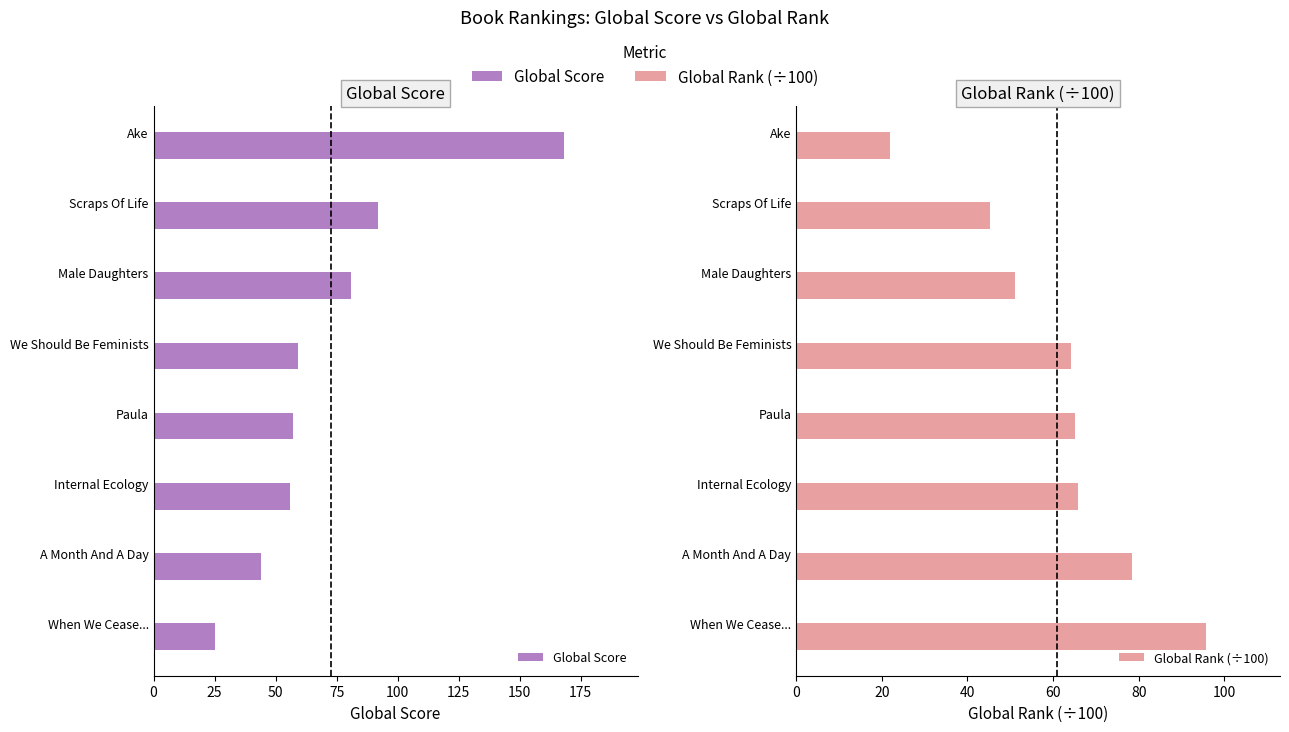

At Scraps Of Life, list the series in order from largest to smallest.

Global Score, Global Rank (÷100)